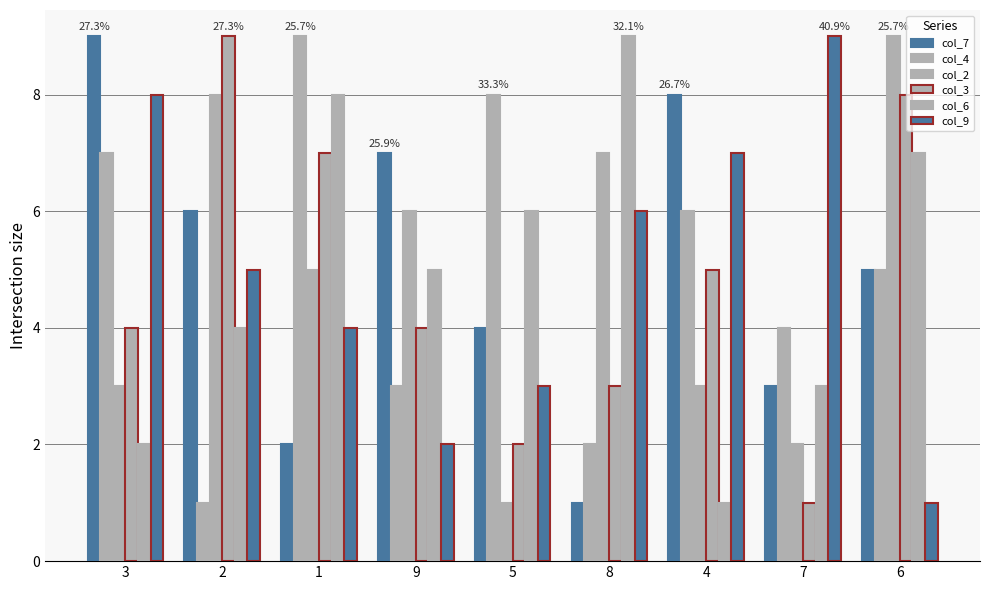

What is the label of the 6th bar from the left?

8